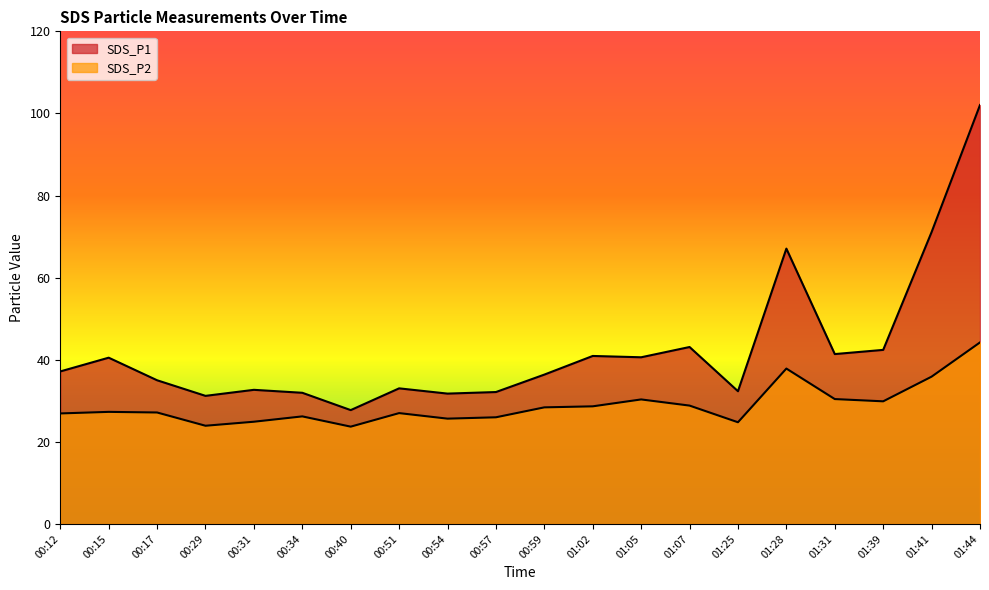

What is the maximum value for SDS_P2?

44.2